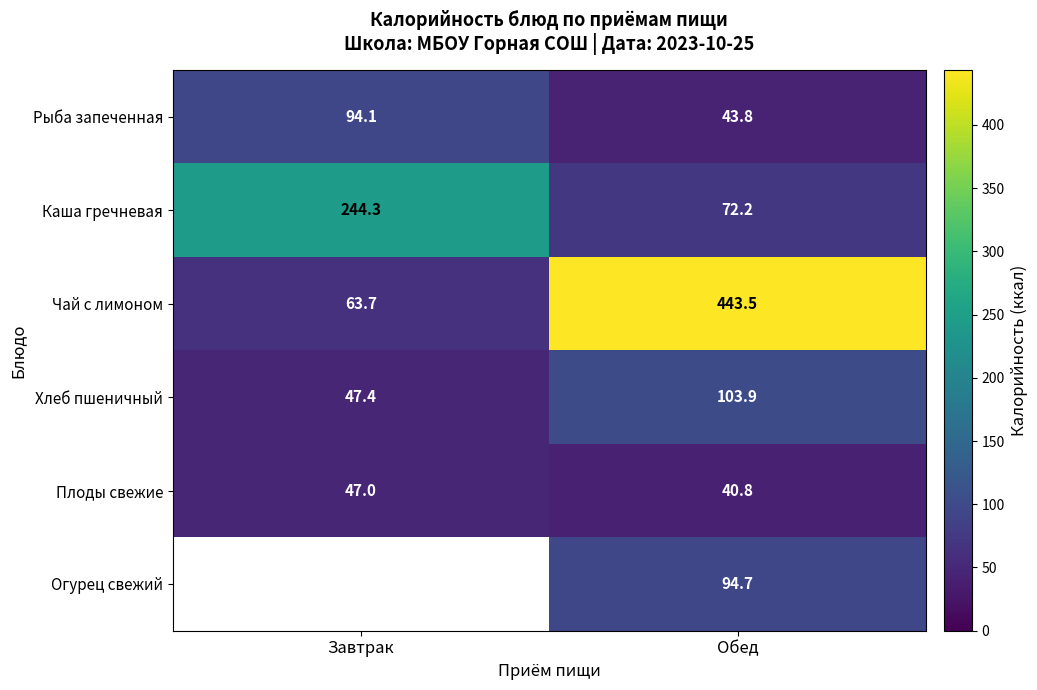

At which label does Каша гречневая reach its peak?

Завтрак